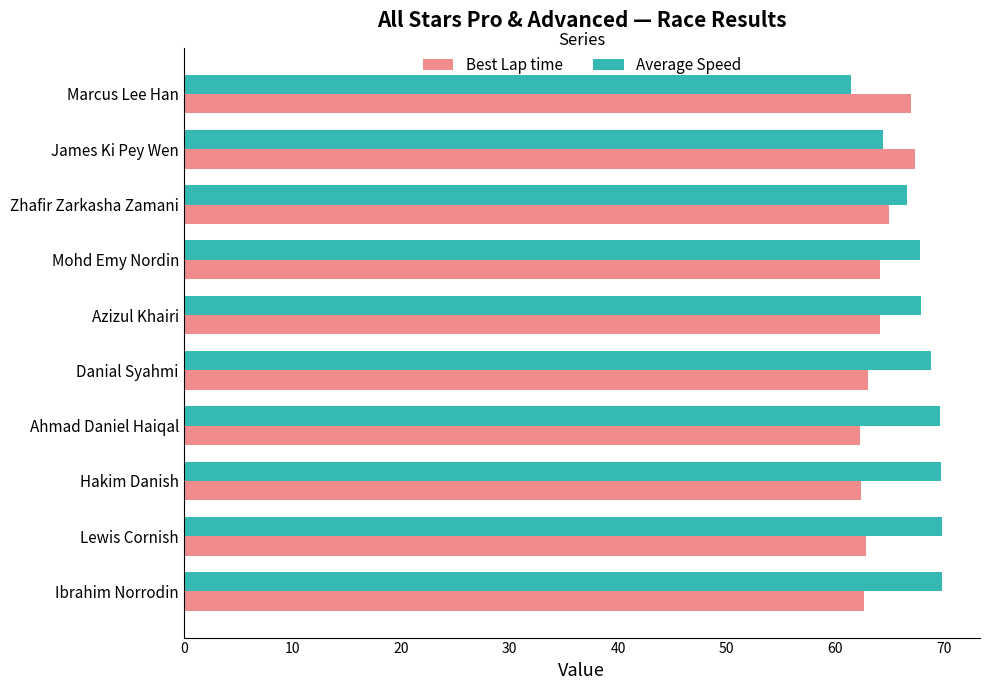

What is the difference between the highest and lowest values at Danial Syahmi?

5.8